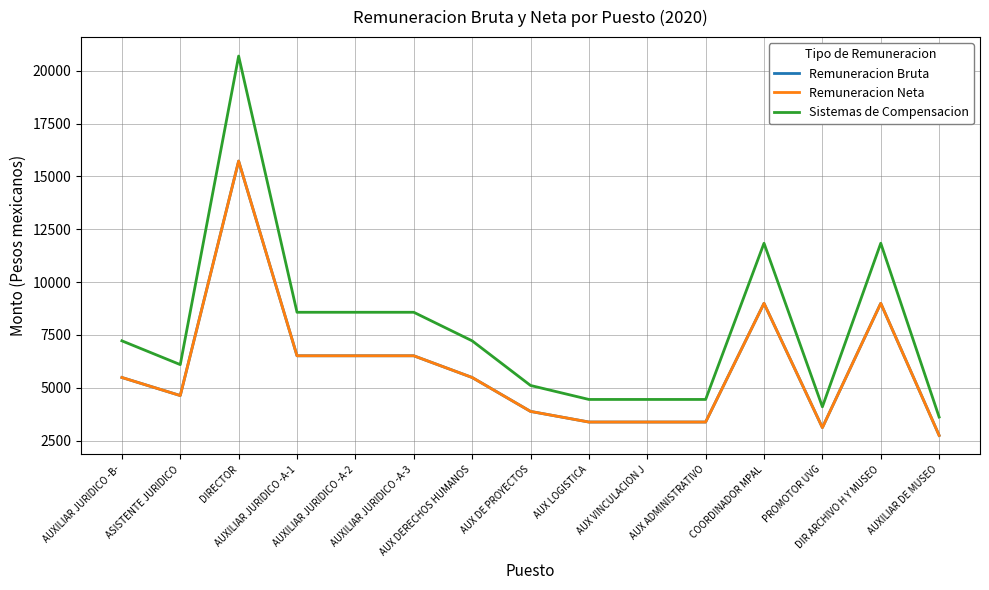

Between AUX VINCULACION J and AUXILIAR JURIDICO -B-, which is larger?

AUXILIAR JURIDICO -B-